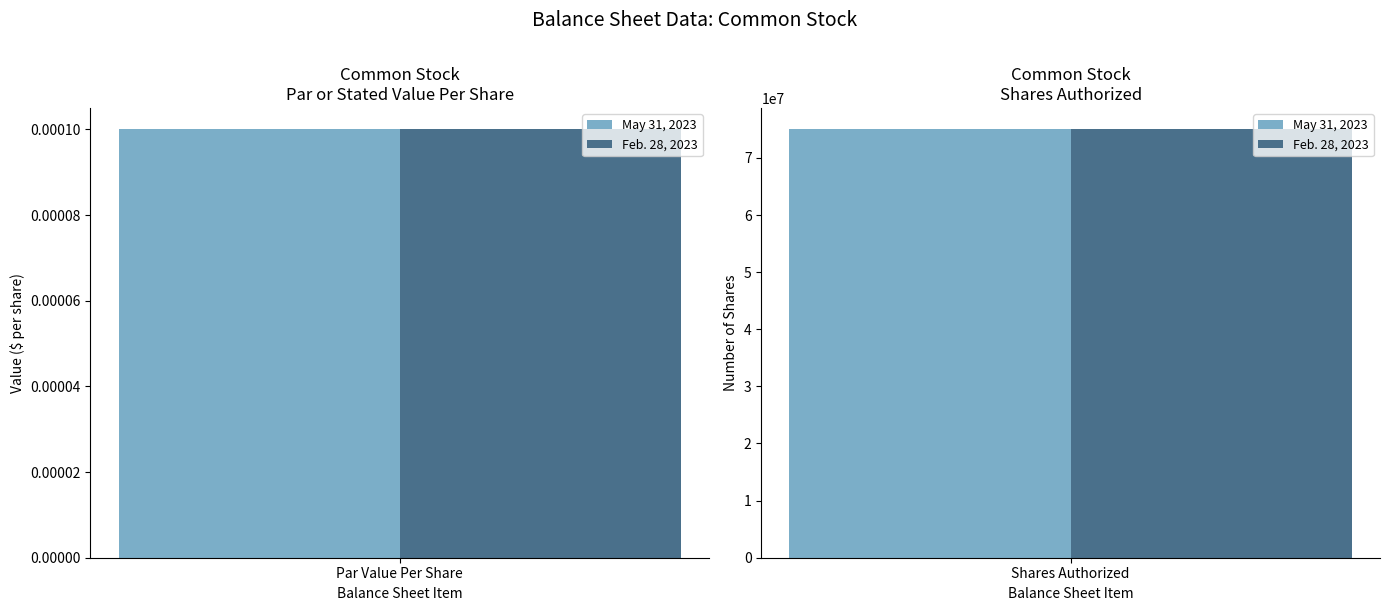

Between Common Stock Par Value Per Share and Common Stock Shares Authorized, which series saw the biggest shift?

May 31, 2023